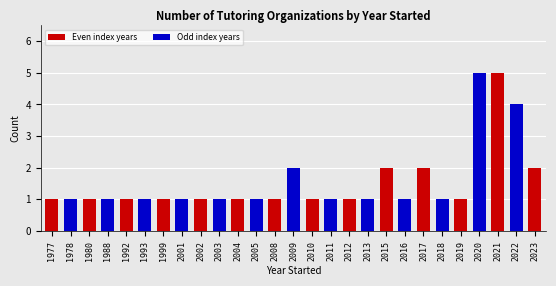

Reading right to left, what are all the values shown in this chart?

2	4	5	5	1	1	2	1	2	1	1	1	1	2	1	1	1	1	1	1	1	1	1	1	1	1	1